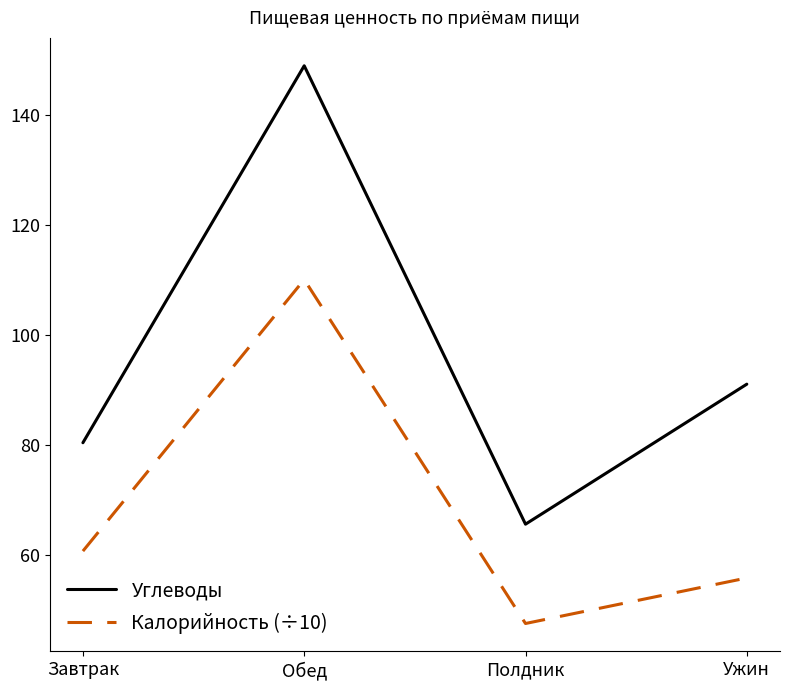

How many interior local valleys does the Углеводы series have?

1